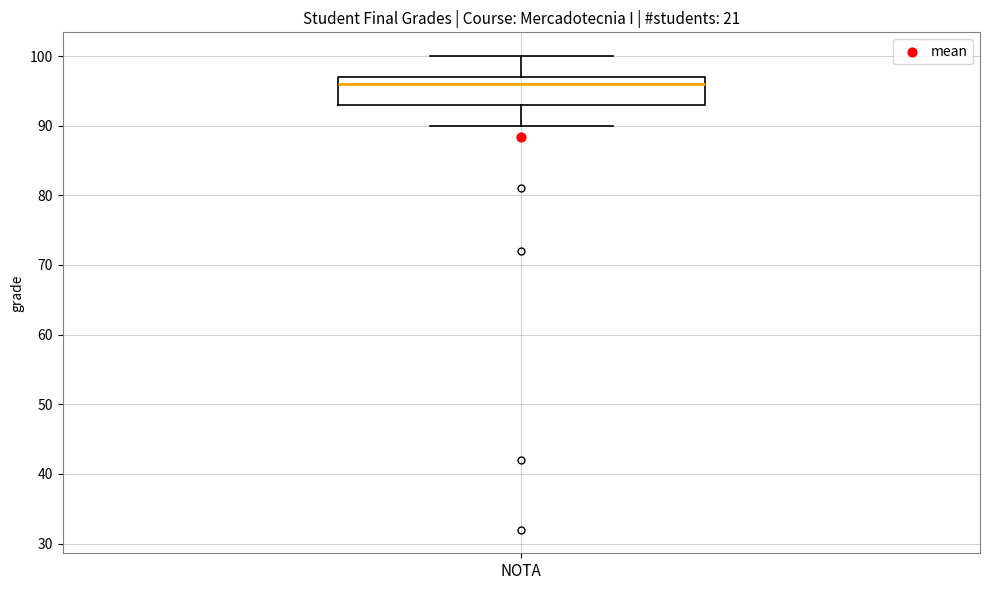

Read this box plot against the y-axis: the position of the median line, the range covered by the box, and the ends of both whiskers. The values are not printed on the chart, so give them approximately, as read against the axis.

median 96, box 93 to 97, whiskers 90 to 100